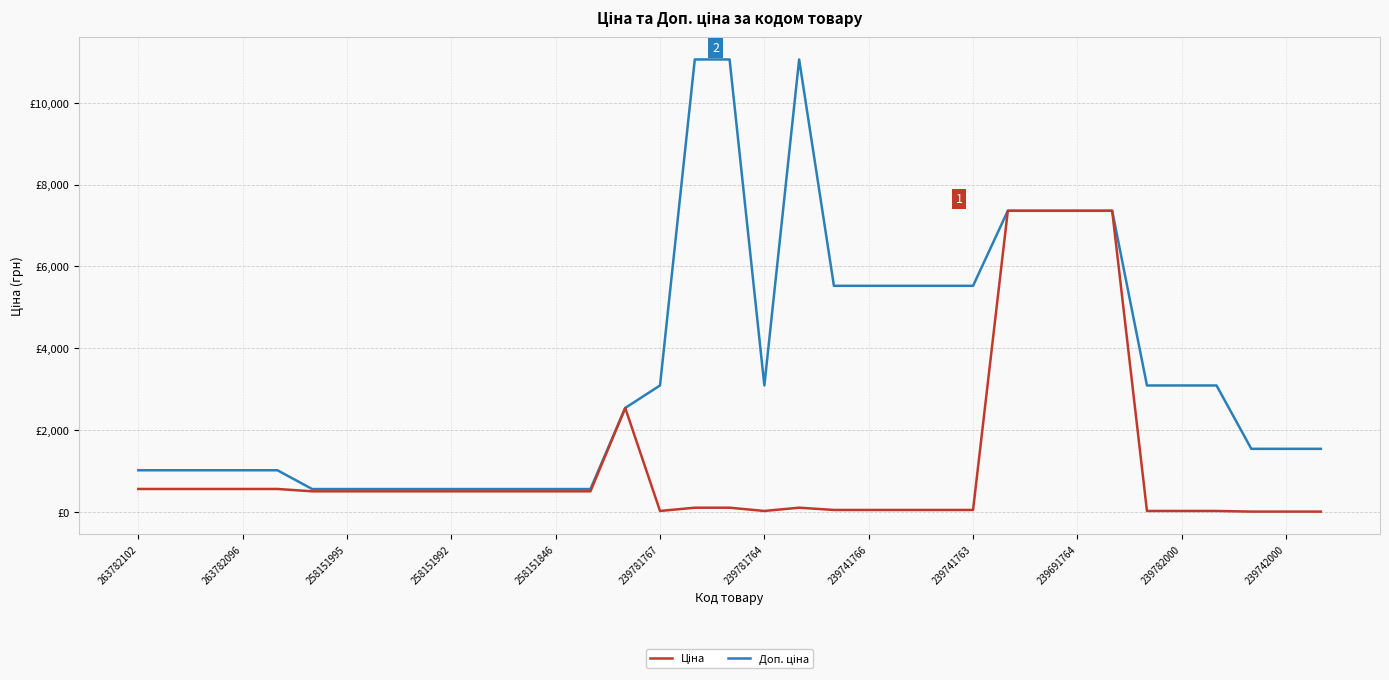

True or false: Ціна and Доп. ціна intersect in this chart.

False